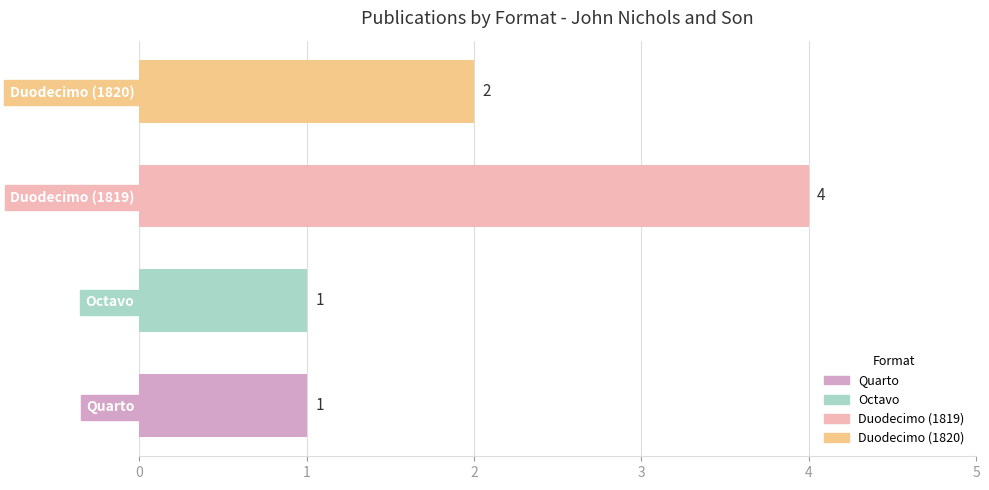

How many values are between 1 and 4?

4